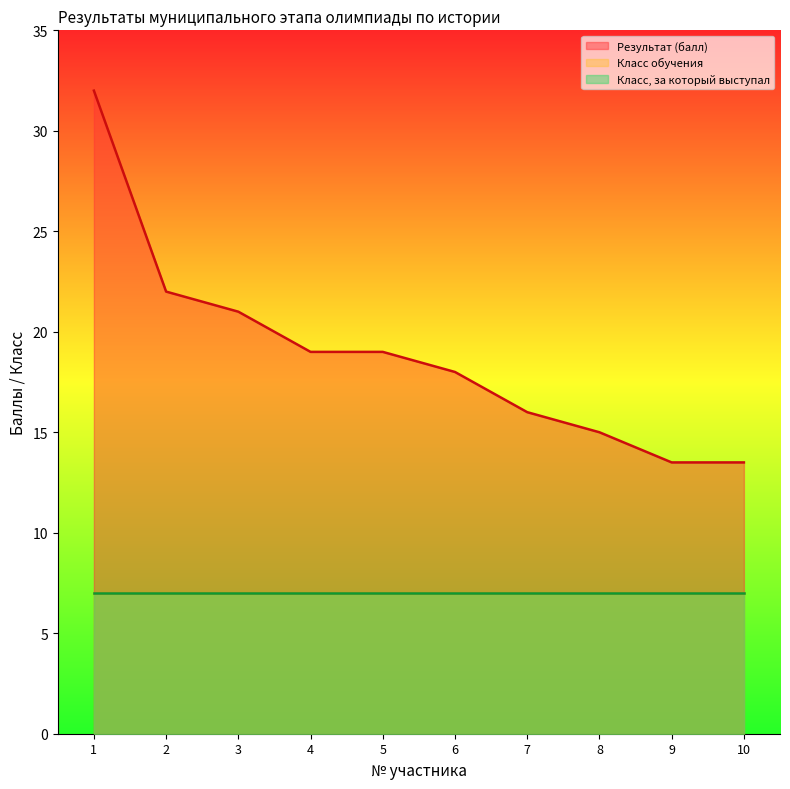

At how many categories does at least one series exceed 13?

10